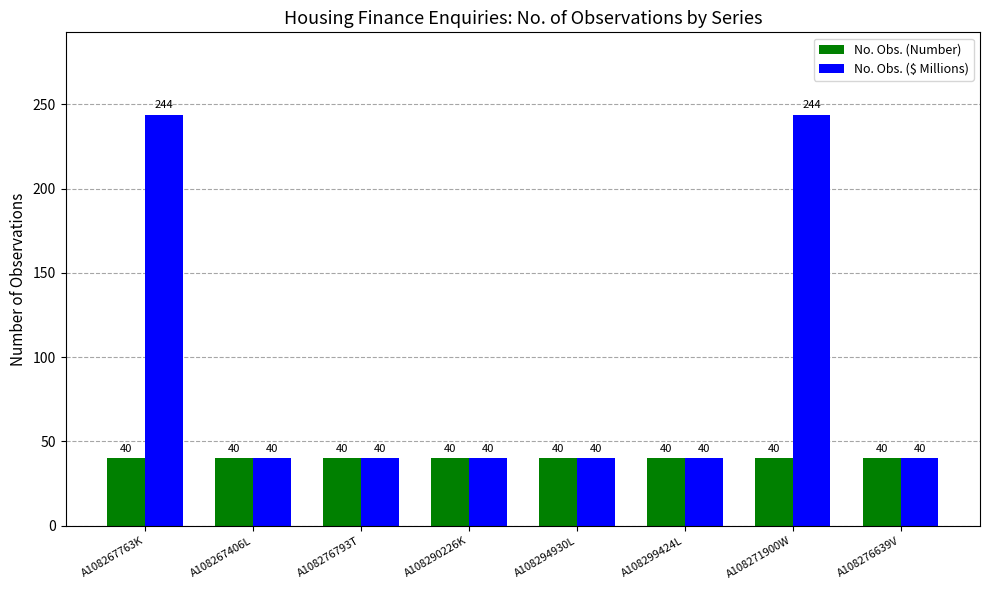

What is the sum of the No. Obs. (Number) values at A108276793T and A108299424L?

80